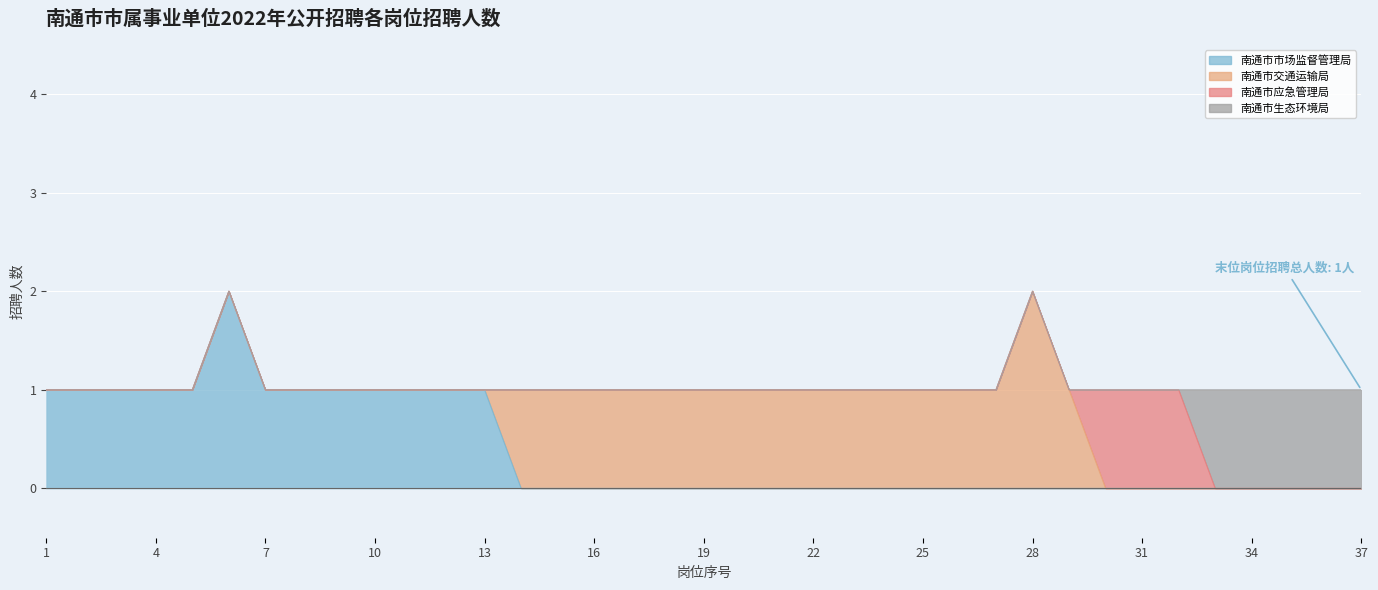

What is the difference between the second highest and minimum values?

1